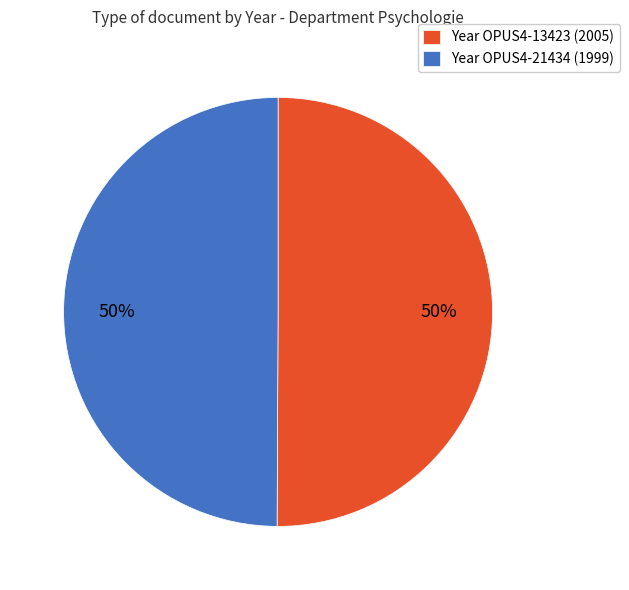

To the nearest percent, what portion does Year OPUS4-13423 (2005) represent?

50%